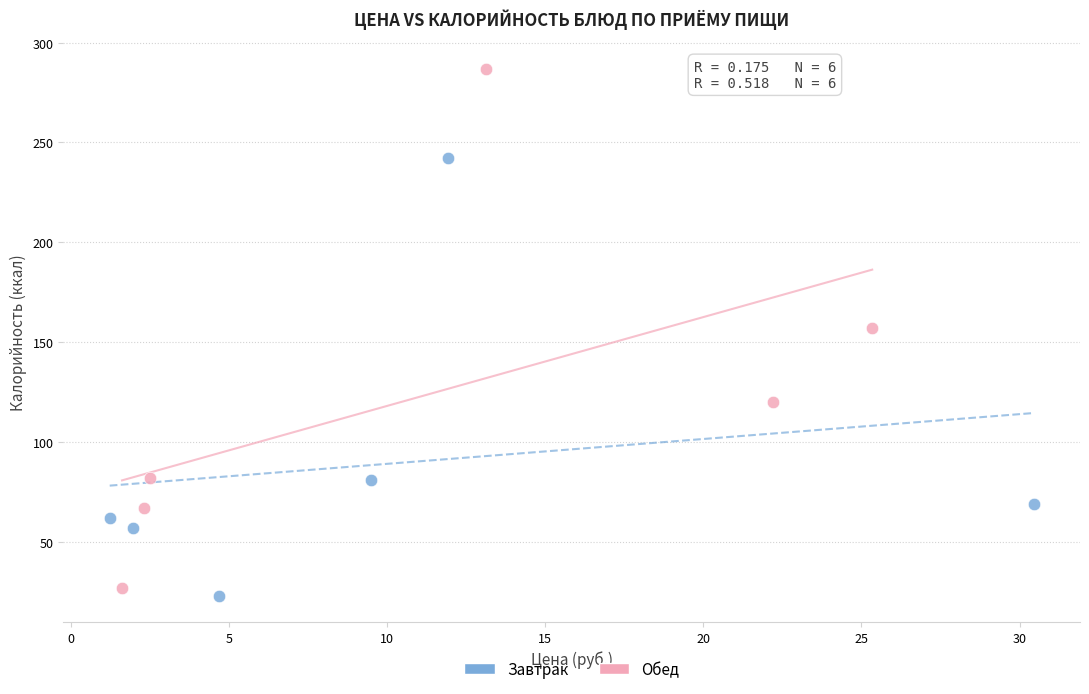

Which series has the widest spread of Y values?

Обед